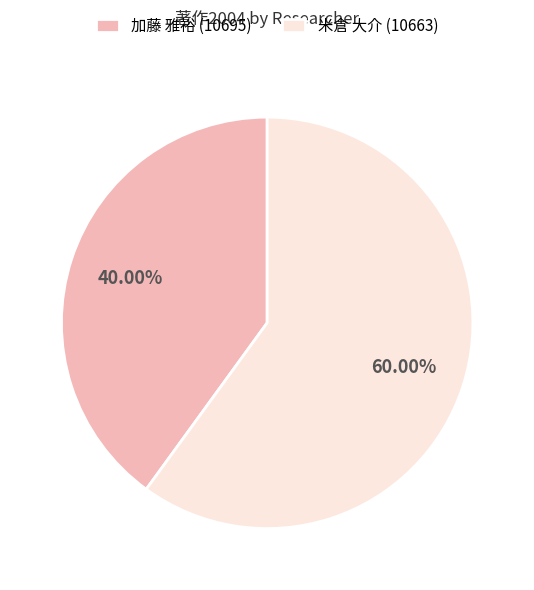

Count the number of slices in the pie.

2